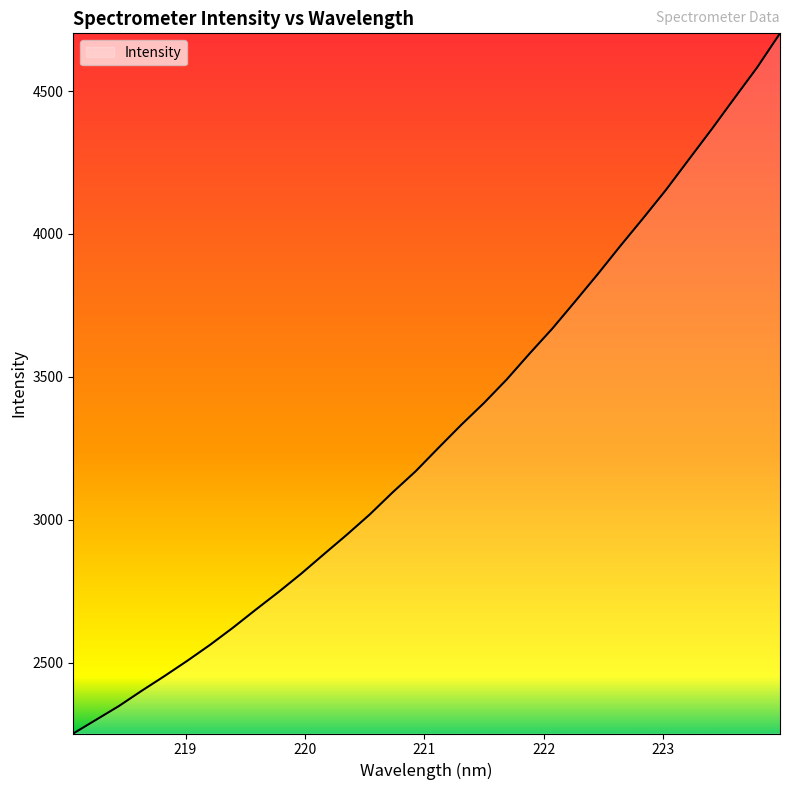

What is the smallest value displayed?

2252.0